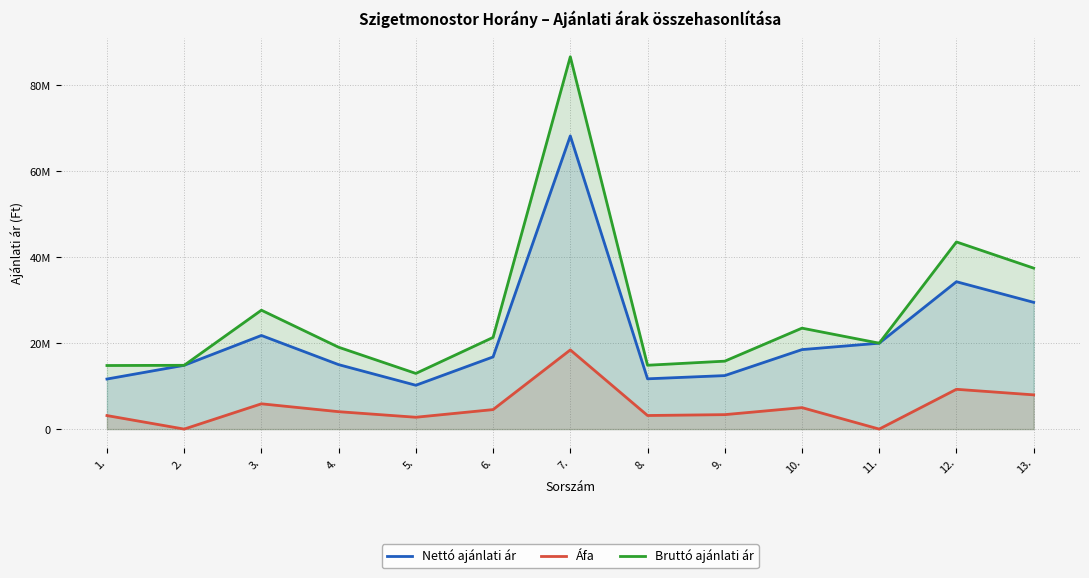

Is the value of Nettó ajánlati ár at 4. greater than the value of Bruttó ajánlati ár at 5.?

Yes